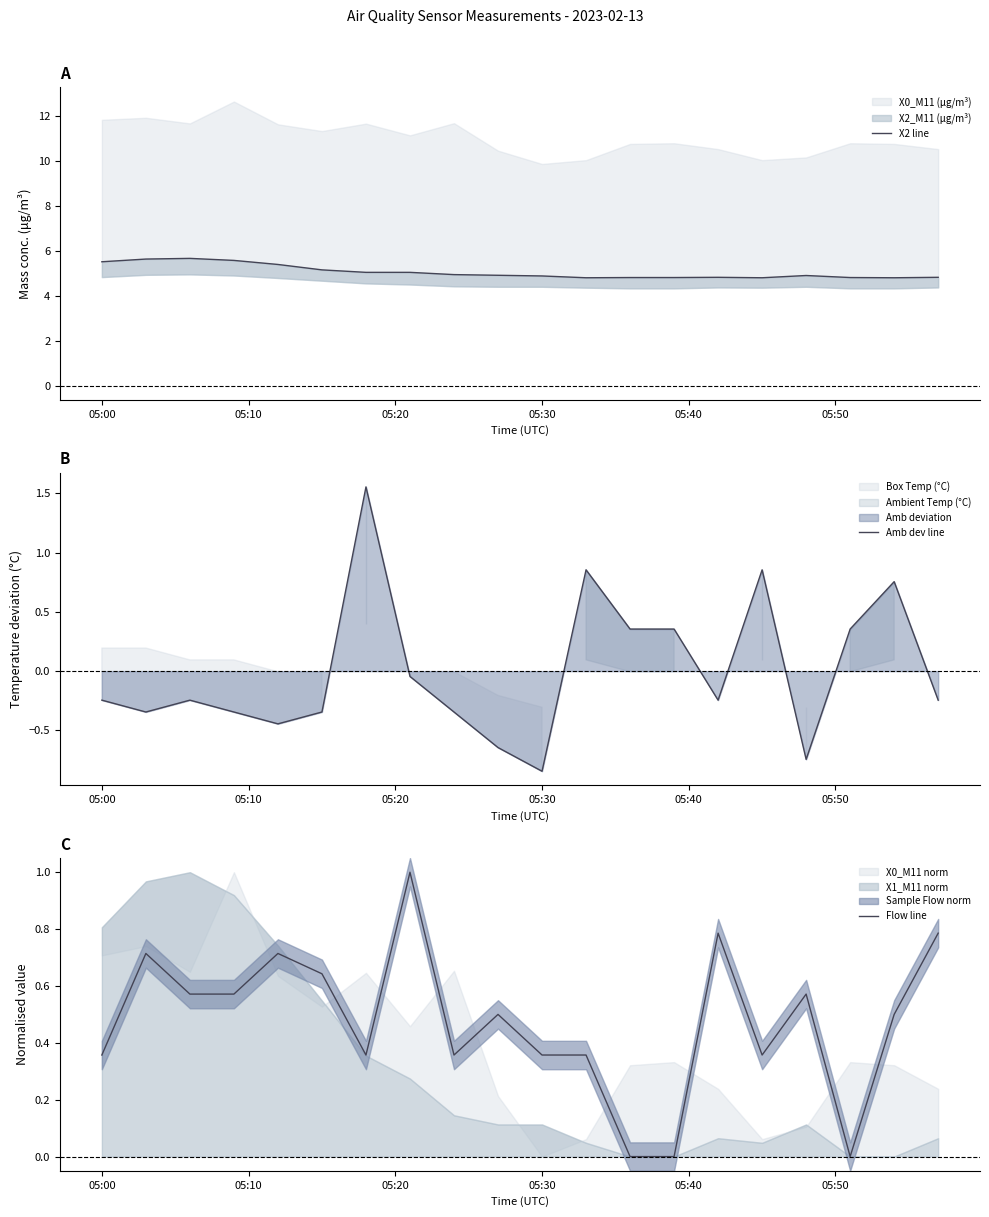

How many interior local peaks does the X2 line series have?

3